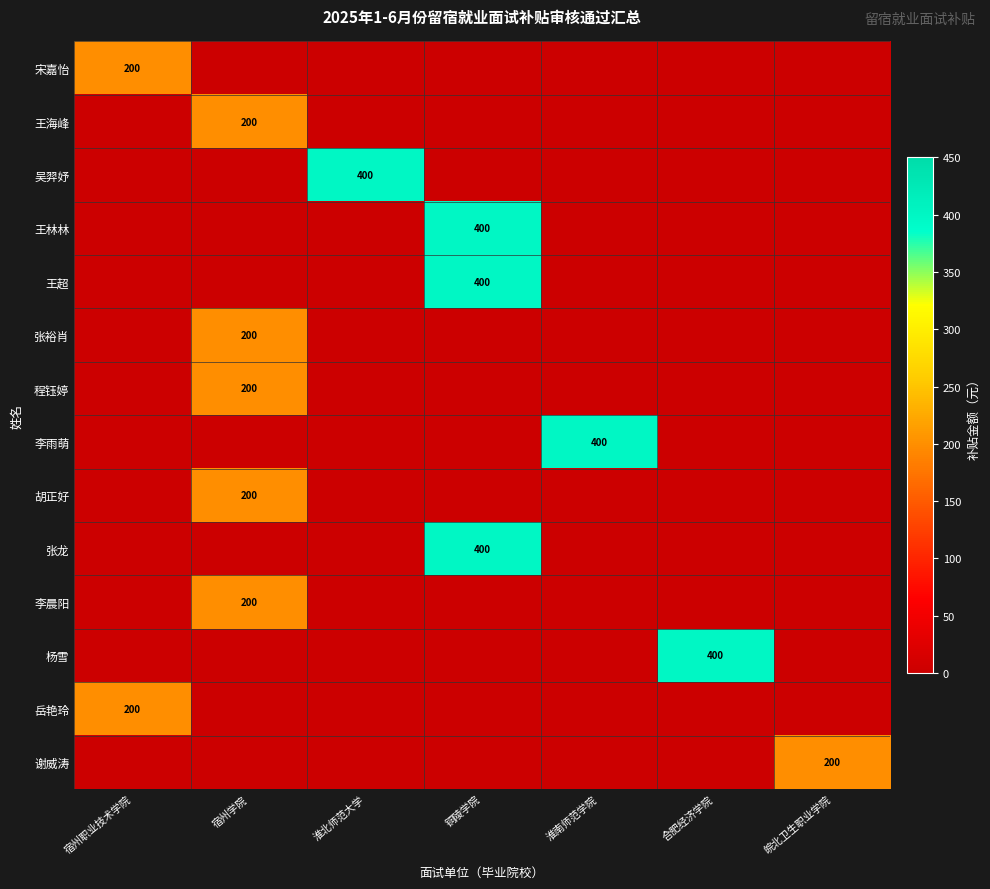

The value of 杨雪 at 合肥经济学院 is 400. True or false?

True